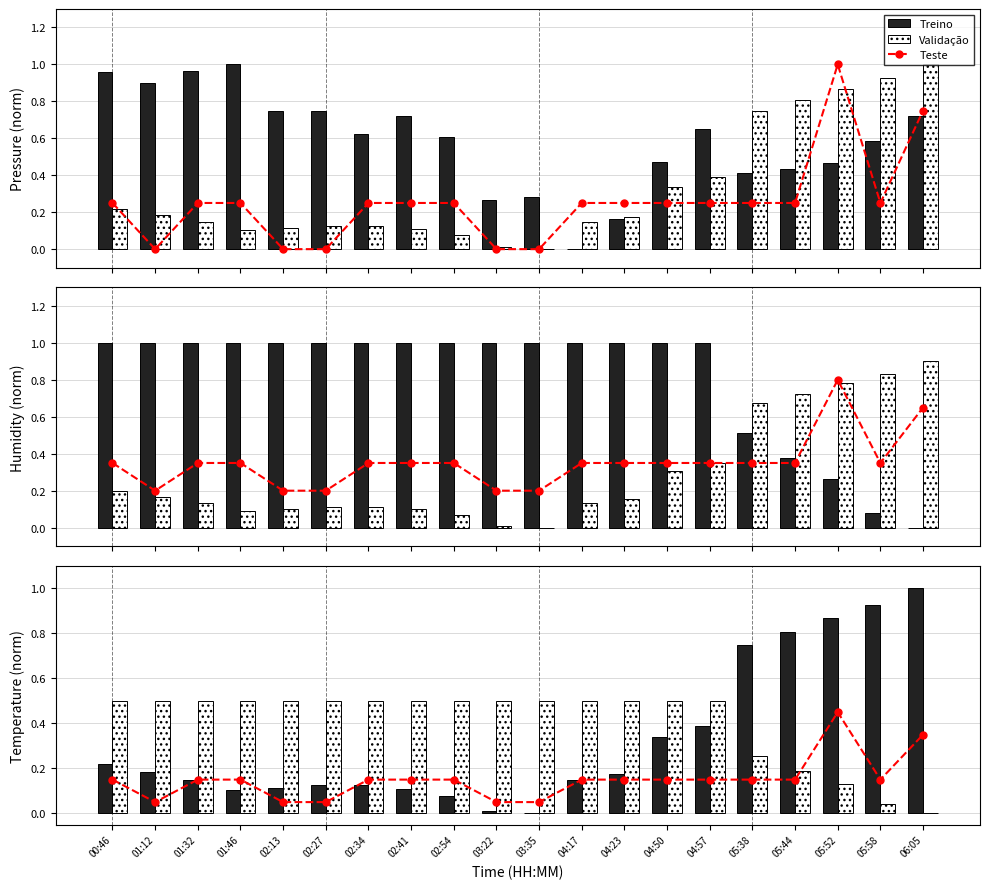

Which has a higher value, 04:17 or 05:38?

04:17